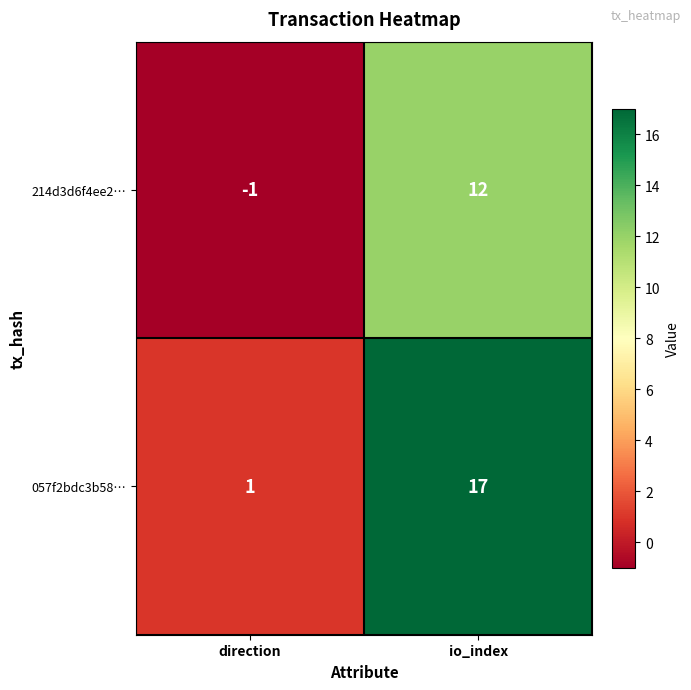

Is the value of 214d3d6f4ee2… at io_index greater than the value of 057f2bdc3b58… at direction?

Yes